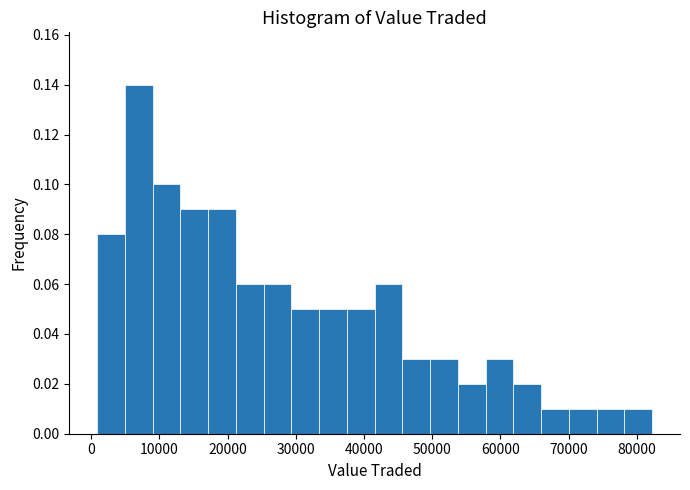

Reading left to right, list every bar in this chart as the range it spans on the x-axis followed by its height. Neither the bar edges nor the heights are printed on the chart, so give them approximately, as read against the axes.

1000 to 5000: 0.08
5000 to 9000: 0.14
9000 to 13000: 0.10
13000 to 17000: 0.09
17000 to 21000: 0.09
21000 to 25000: 0.06
25000 to 29000: 0.06
29000 to 33000: 0.05
33000 to 38000: 0.05
38000 to 42000: 0.05
42000 to 46000: 0.06
46000 to 50000: 0.03
50000 to 54000: 0.03
54000 to 58000: 0.02
58000 to 62000: 0.03
62000 to 66000: 0.02
66000 to 70000: 0.01
70000 to 74000: 0.01
74000 to 78000: 0.01
78000 to 82000: 0.01